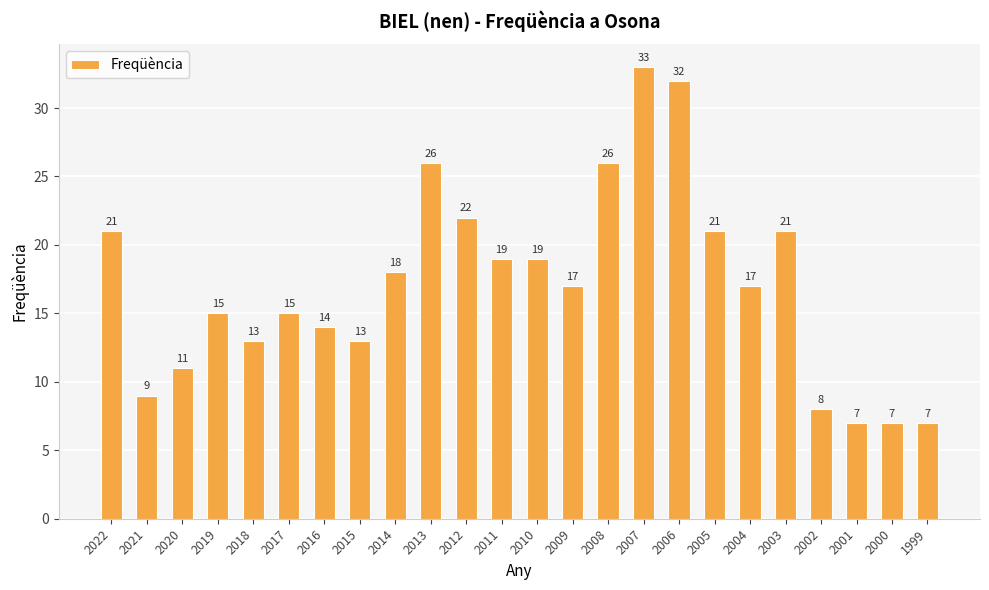

What is the change in value from 2020 to 2000?

-4